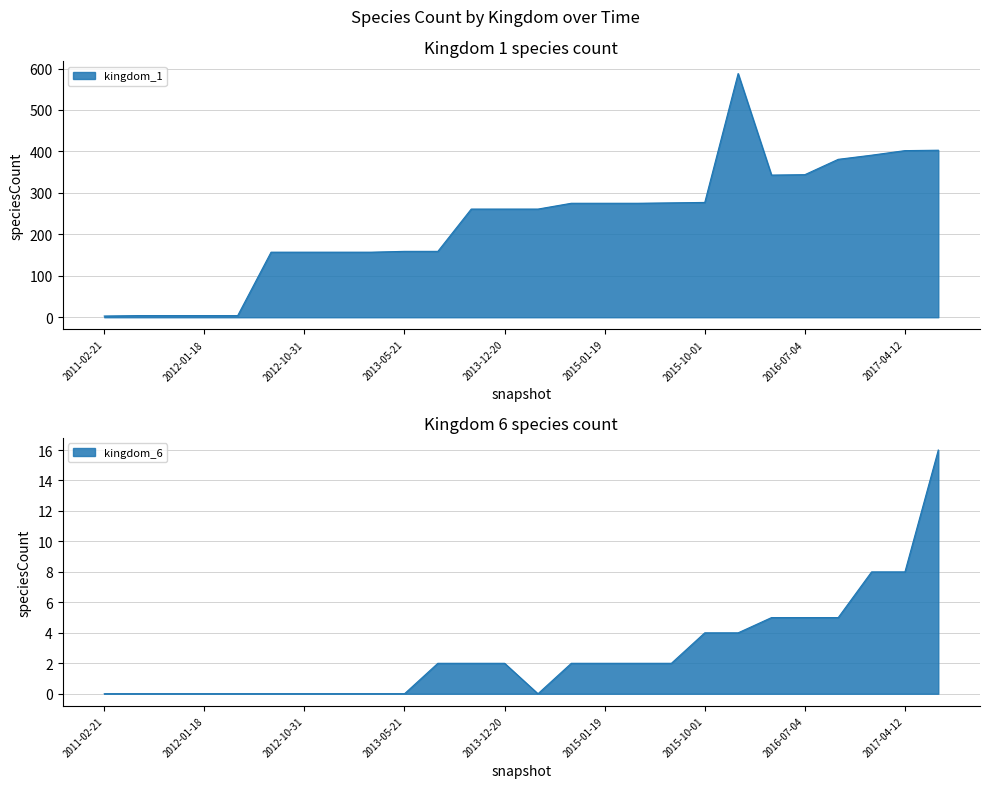

Reading left to right, list all the values displayed in this chart.

kingdom_1: 3	4	4	4	4	157	157	157	157	159	159	261	261	261	275	275	275	276	277	588	343	344	381	391	402	403
kingdom_6: 0	0	0	0	0	0	0	0	0	0	2	2	2	0	2	2	2	2	4	4	5	5	5	8	8	16